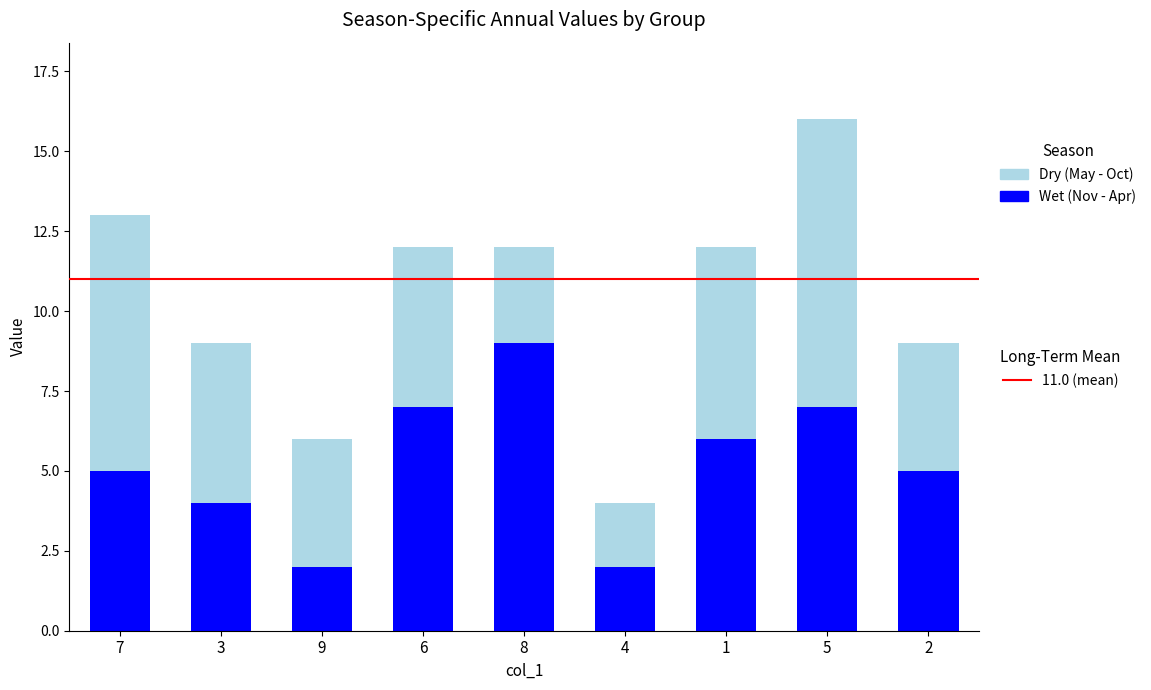

At which category is the sum across all series the highest?

5